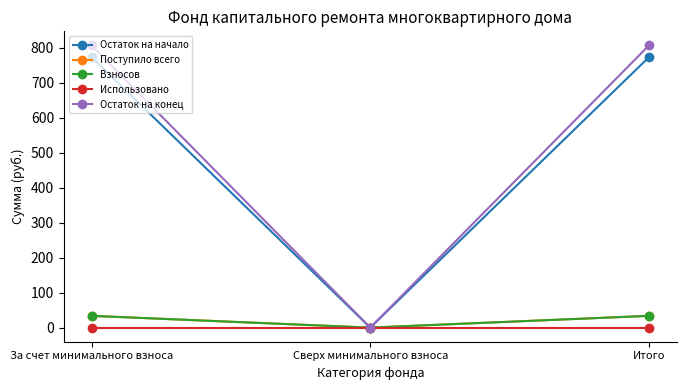

True or false: Поступило всего has a value of 15.5 at Итого.

False